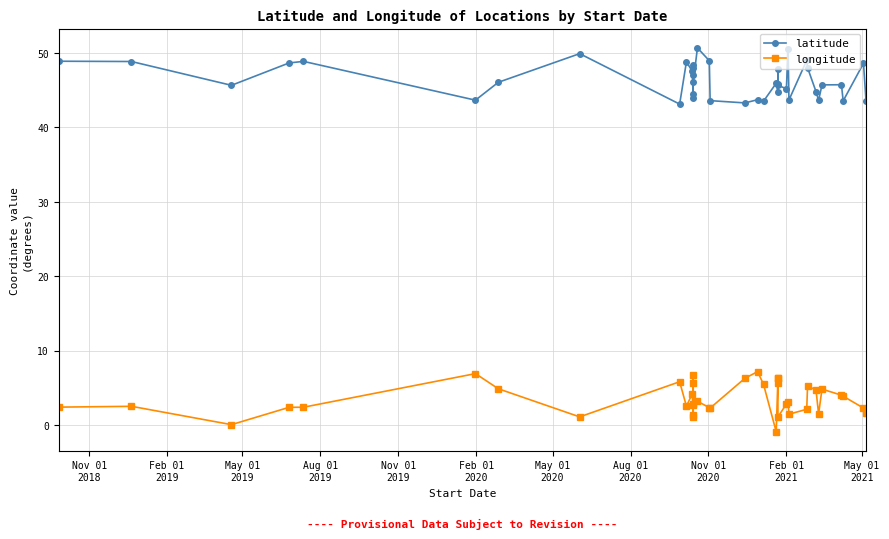

What is the average value of the longitude series?

3.4